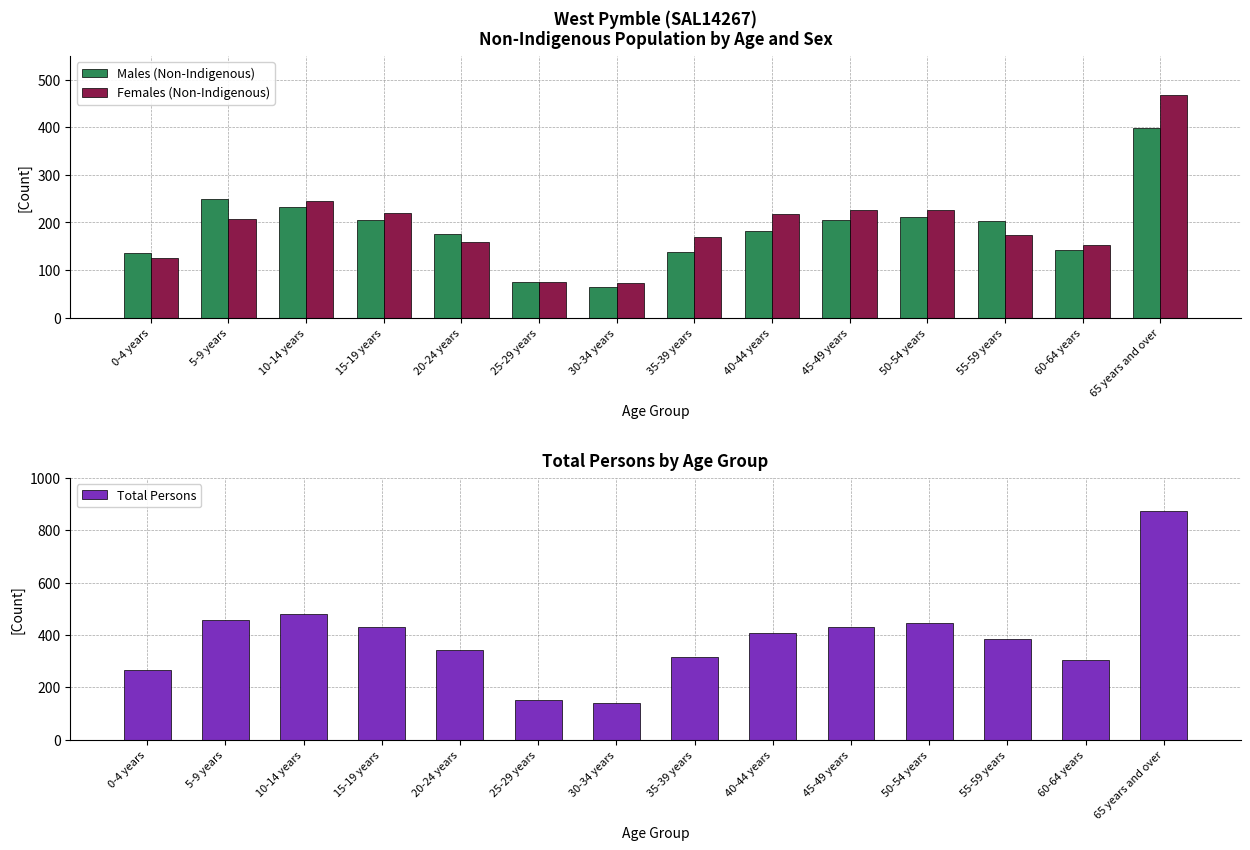

How many bars are there in each group?

3